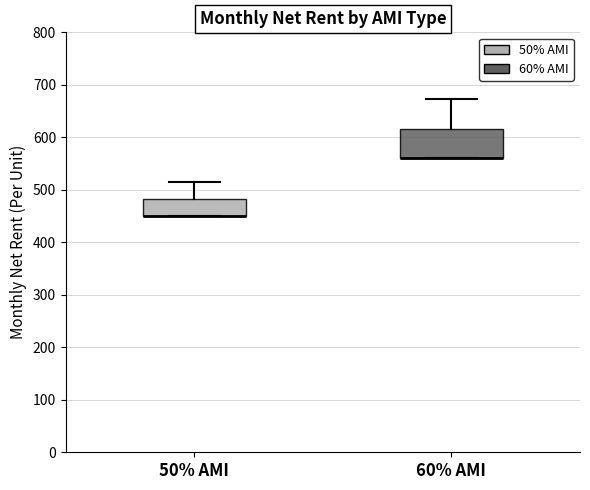

Reading left to right, transcribe this box plot: for each box, give where its median line is, the range the box spans, and where its two whiskers end, as read against the y-axis. The values are not printed on the chart, so give them approximately, as read against the axis.

50% AMI: median 450 (drawn on the box's lower edge), box 450 to 480, whiskers 450 to 510
60% AMI: median 560 (drawn on the box's lower edge), box 560 to 620, whiskers 560 to 670